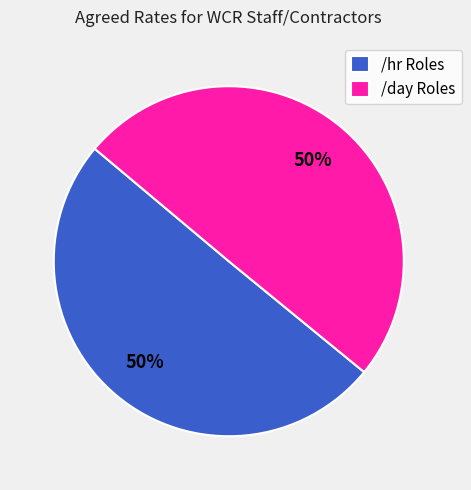

Is it true that /hr Roles is 50% of the pie?

True